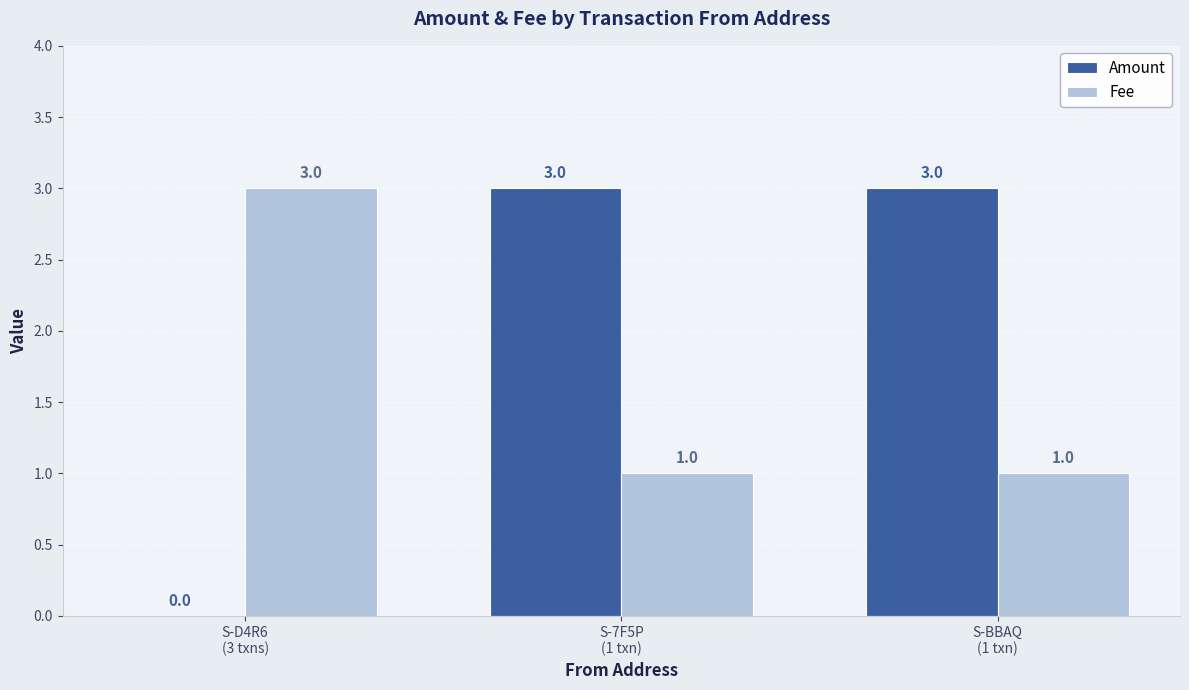

Reading left to right, list all the values displayed in this chart.

Amount: S-D4R6
(3 txns)=0	S-7F5P
(1 txn)=3	S-BBAQ
(1 txn)=3
Fee: S-D4R6
(3 txns)=3	S-7F5P
(1 txn)=1	S-BBAQ
(1 txn)=1